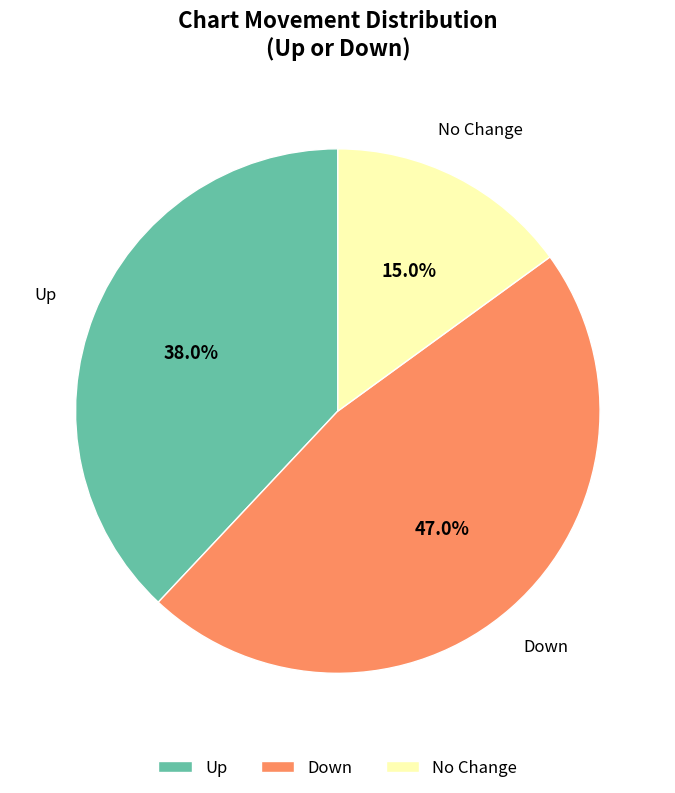

What percentage is NOT represented by Down?

53.0%